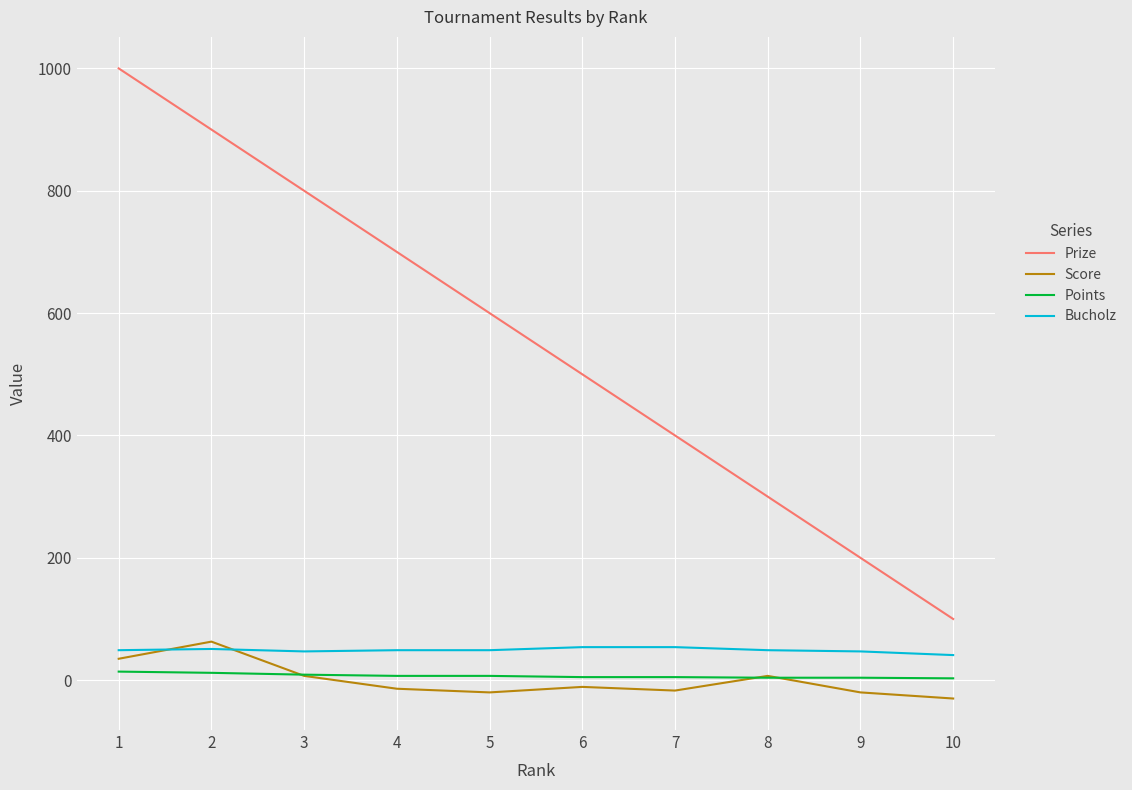

Rank the categories by Prize value from lowest to highest.

10, 9, 8, 7, 6, 5, 4, 3, 2, 1